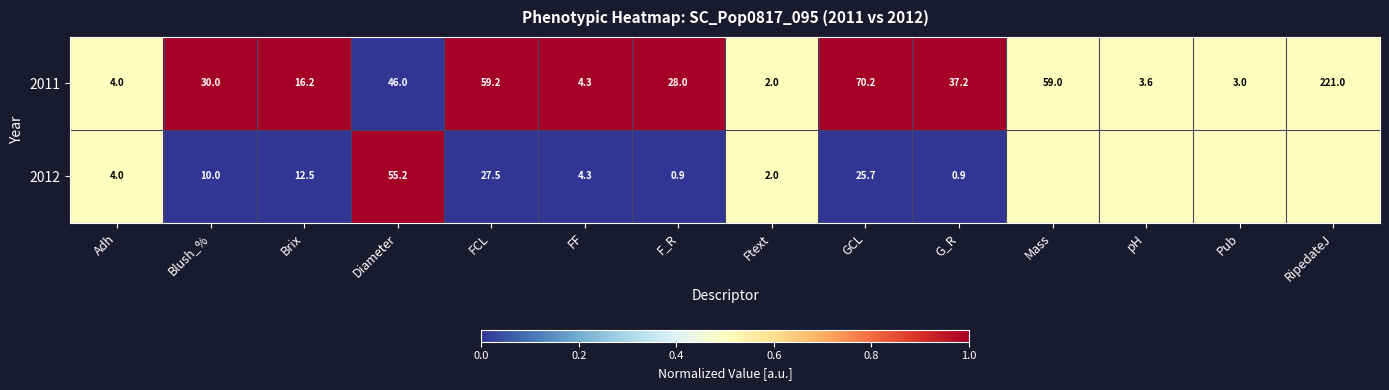

What is the average value of the 2011 series?

41.7